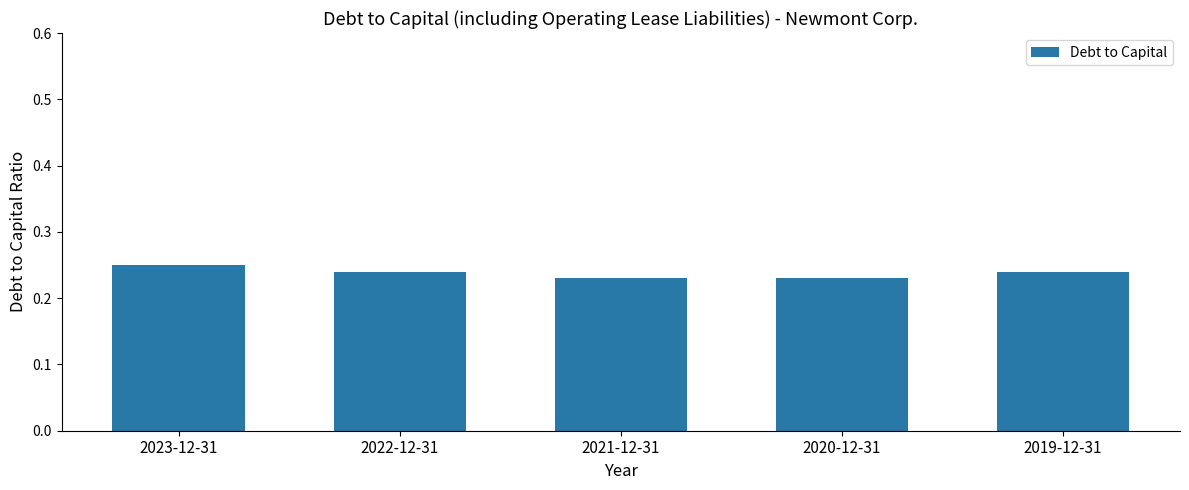

What is the sum of all values?

1.2